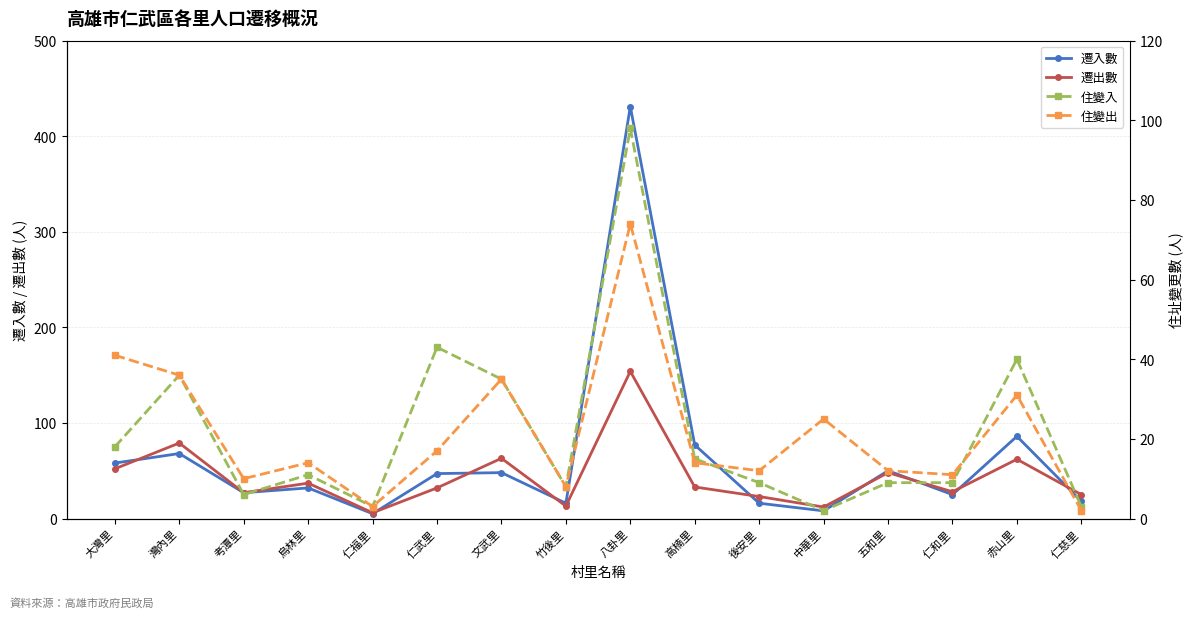

What are all the series names shown in the legend?

遷入數, 遷出數, 住變入, 住變出